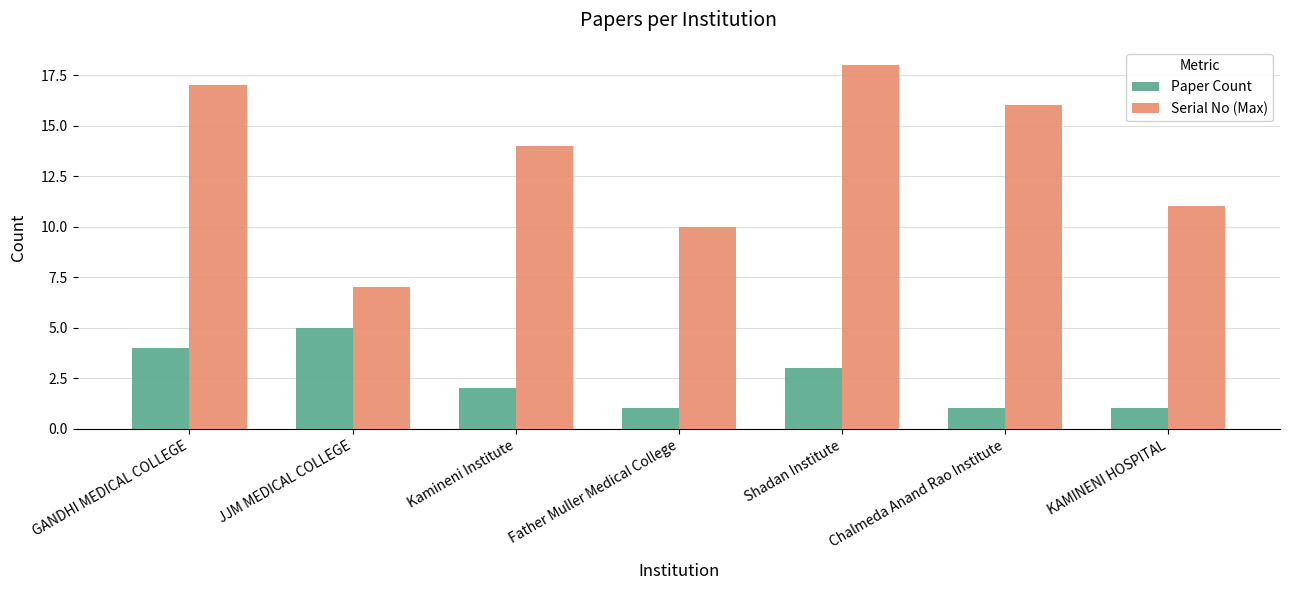

What is the spread (max minus min) of values at Father Muller Medical College?

9